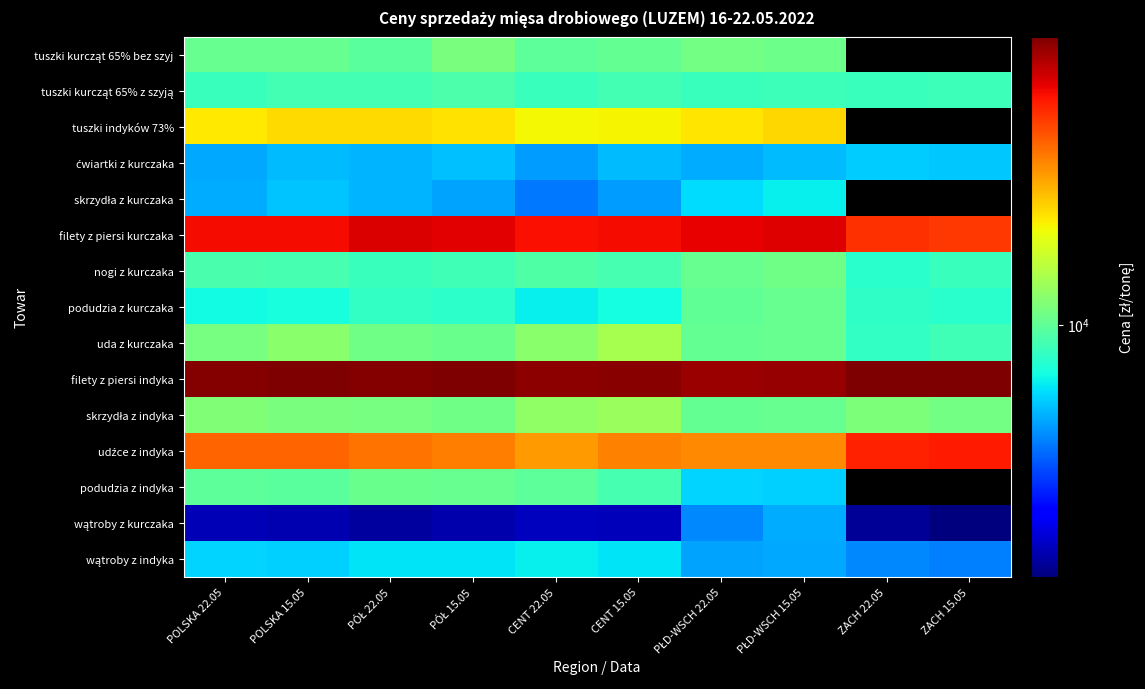

What is the sum of all ćwiartki z kurczaka values?

74919.7